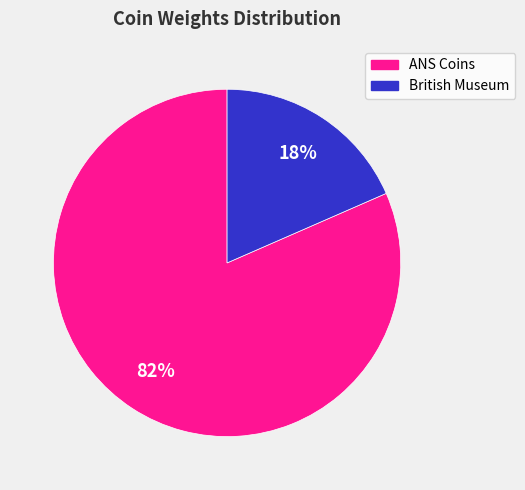

Combined, do ANS Coins and British Museum account for over 50%?

Yes